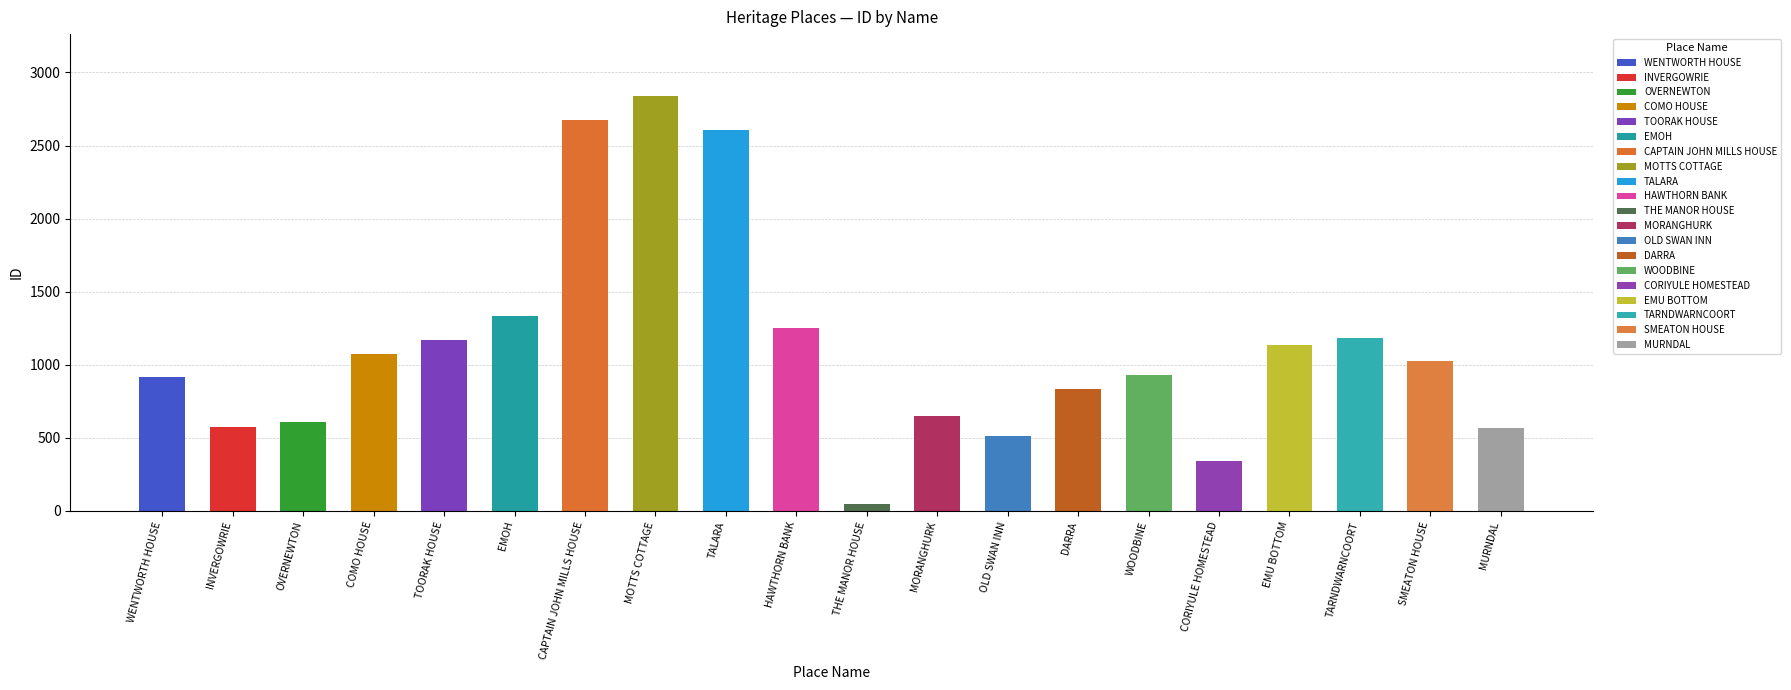

At which category does the chart reach its minimum across all series?

THE MANOR HOUSE